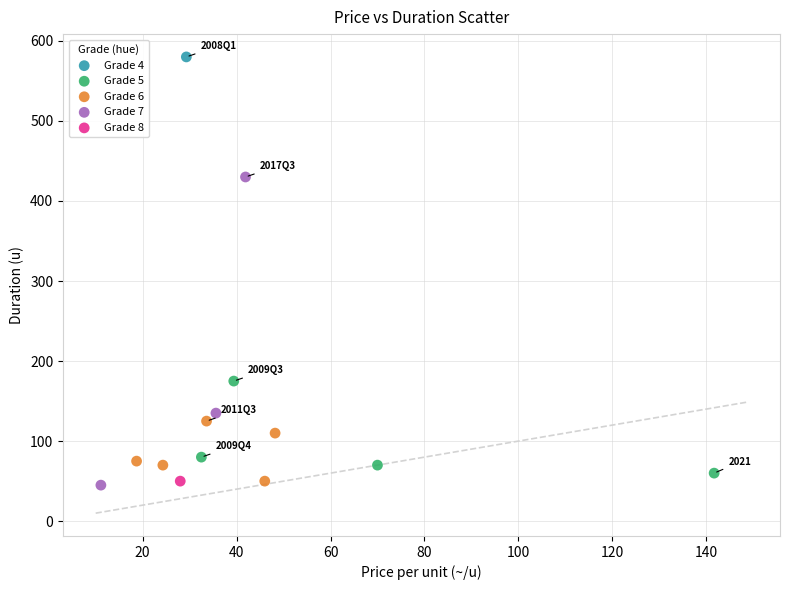

What are all the series names shown in the legend?

Grade 4, Grade 5, Grade 6, Grade 7, Grade 8